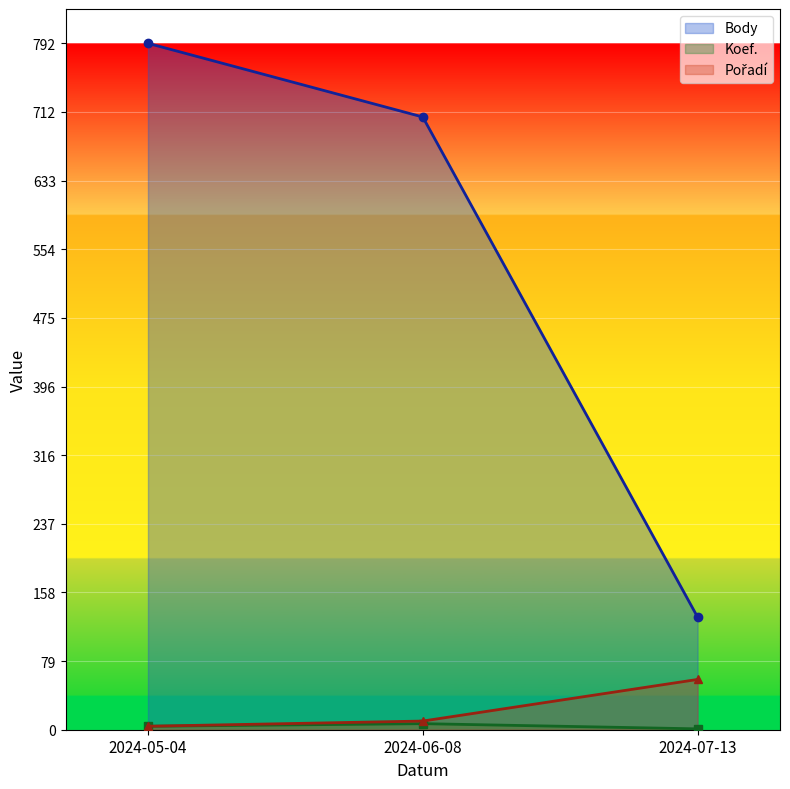

Between 2024-05-04 and 2024-06-08, which series saw the biggest shift?

Body